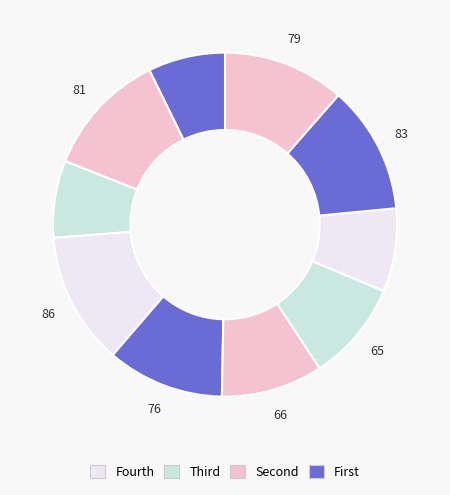

How many segments does this pie chart have?

10